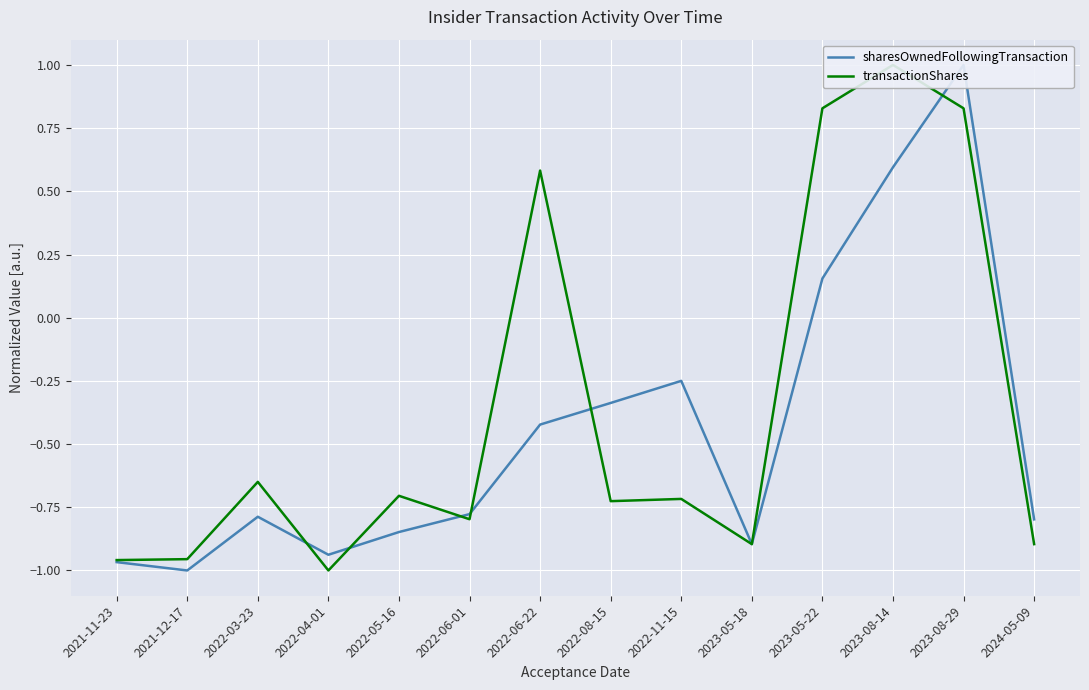

How many interior local valleys does the transactionShares series have?

4